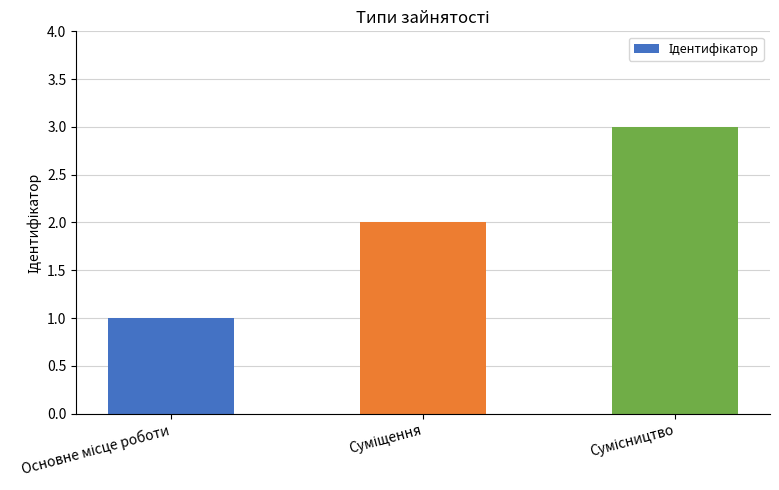

What is the maximum value shown in the chart?

3